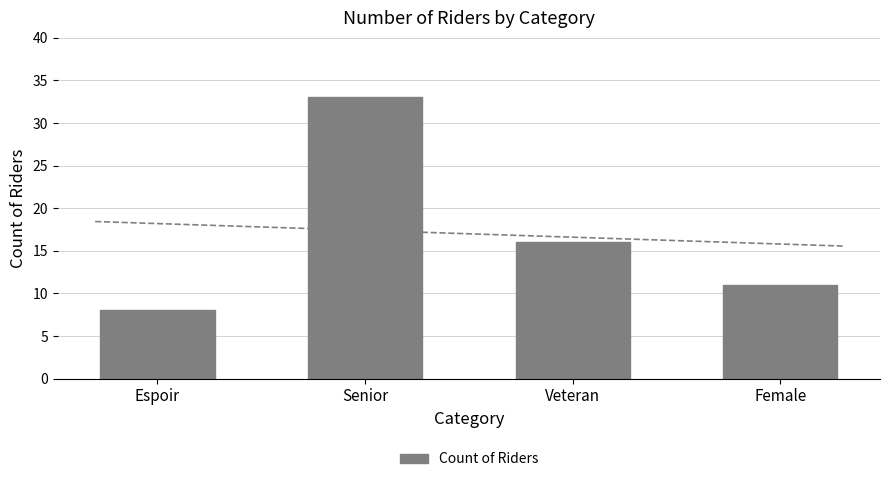

How many data points are above 16?

1